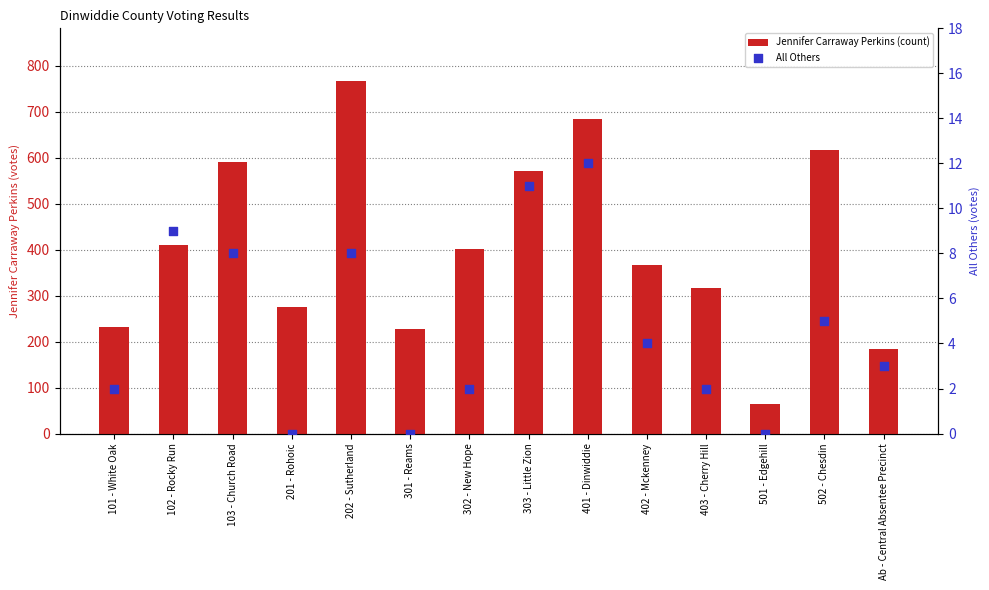

Which series has the largest total across all categories?

Jennifer Carraway Perkins (count)